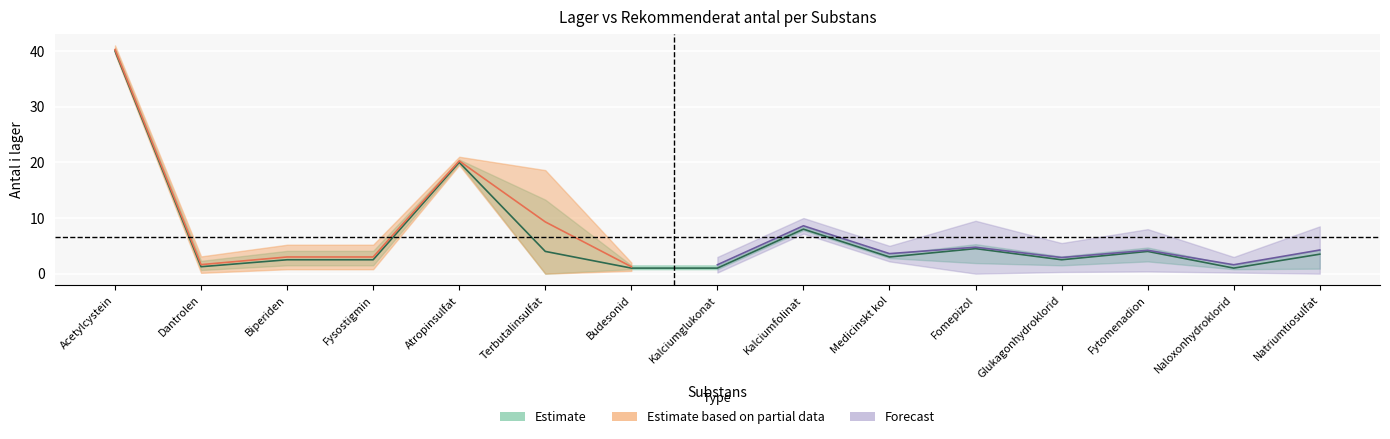

Is it true that the value at Natriumtiosulfat is 1.6?

False